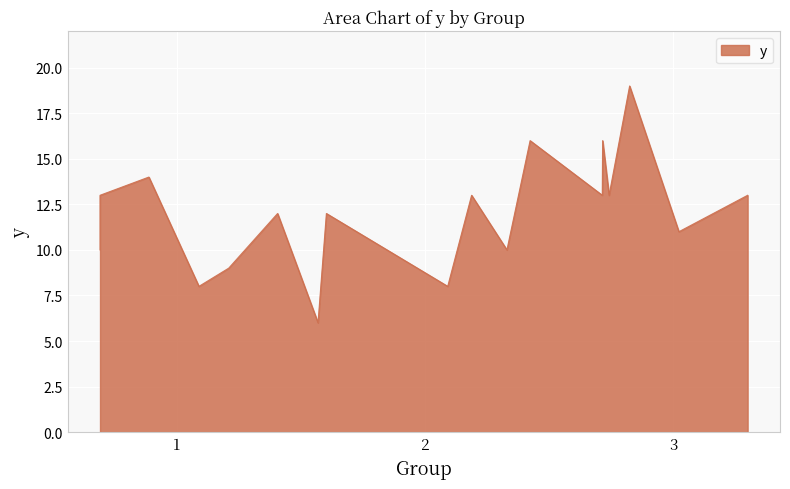

How many categories are shown in the chart?

18